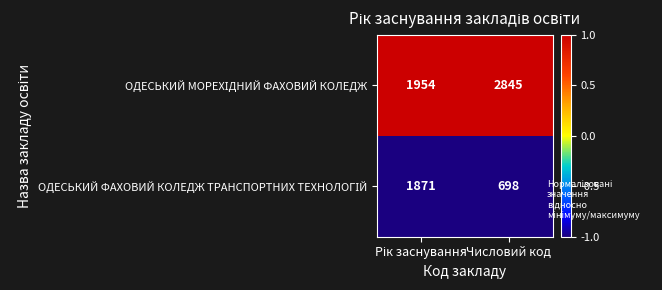

What is the difference between the highest and lowest values at Числовий код?

2147